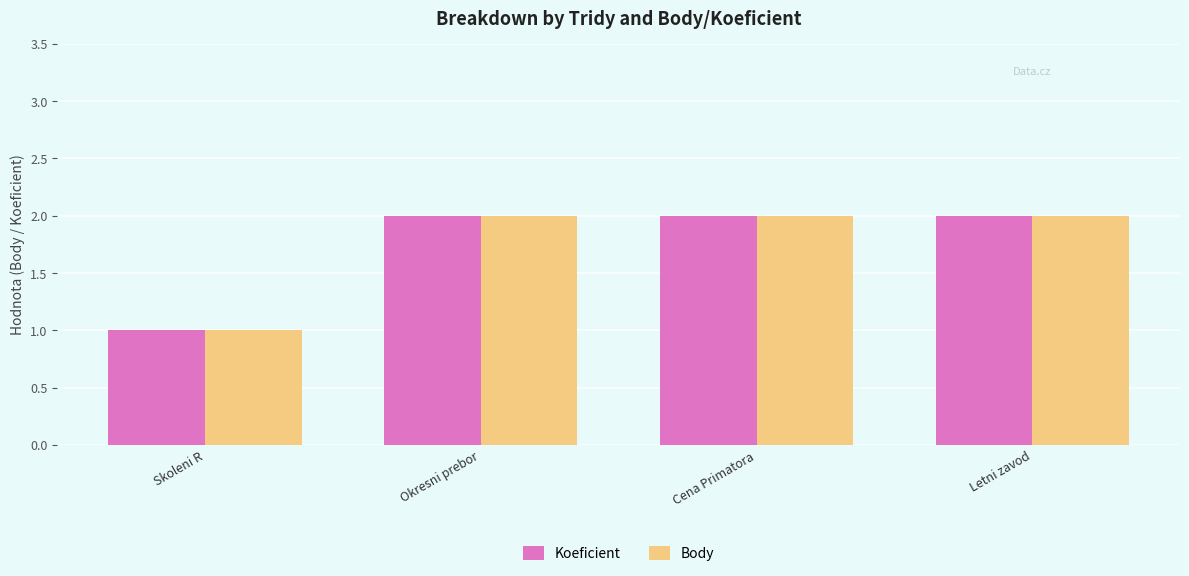

True or false: Koeficient has a value of 3 at Letni zavod.

False